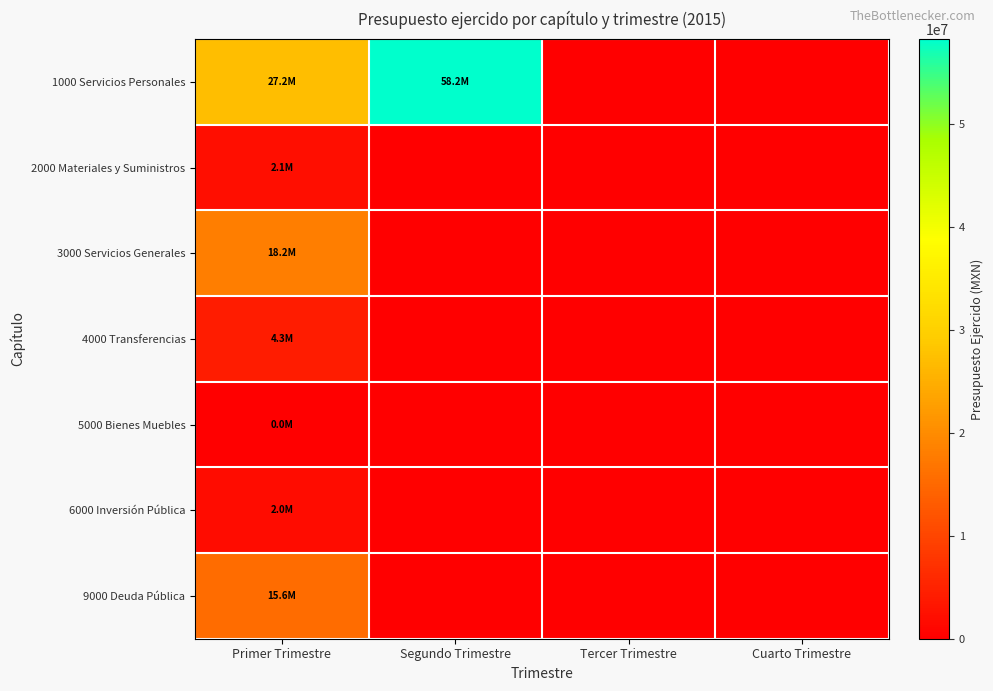

Reading left to right, list all the values displayed in this chart.

1000 Servicios Personales: Primer Trimestre=27241534.7	Segundo Trimestre=58245909.6	Tercer Trimestre=0.0	Cuarto Trimestre=0.0
2000 Materiales y Suministros: Primer Trimestre=2056641.3	Segundo Trimestre=0.0	Tercer Trimestre=0.0	Cuarto Trimestre=0.0
3000 Servicios Generales: Primer Trimestre=18157544.4	Segundo Trimestre=0.0	Tercer Trimestre=0.0	Cuarto Trimestre=0.0
4000 Transferencias: Primer Trimestre=4278485.0	Segundo Trimestre=0.0	Tercer Trimestre=0.0	Cuarto Trimestre=0.0
5000 Bienes Muebles: Primer Trimestre=2580.0	Segundo Trimestre=0.0	Tercer Trimestre=0.0	Cuarto Trimestre=0.0
6000 Inversión Pública: Primer Trimestre=2001399.8	Segundo Trimestre=0.0	Tercer Trimestre=0.0	Cuarto Trimestre=0.0
9000 Deuda Pública: Primer Trimestre=15572573.7	Segundo Trimestre=0.0	Tercer Trimestre=0.0	Cuarto Trimestre=0.0